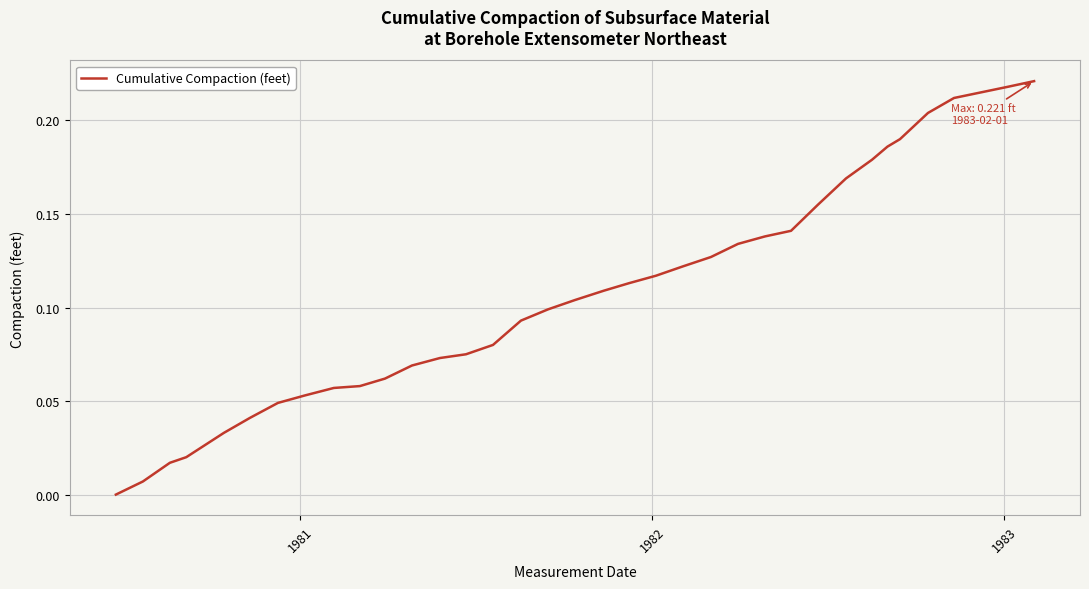

True or false: there are more than 2 points higher than both neighbors.

False